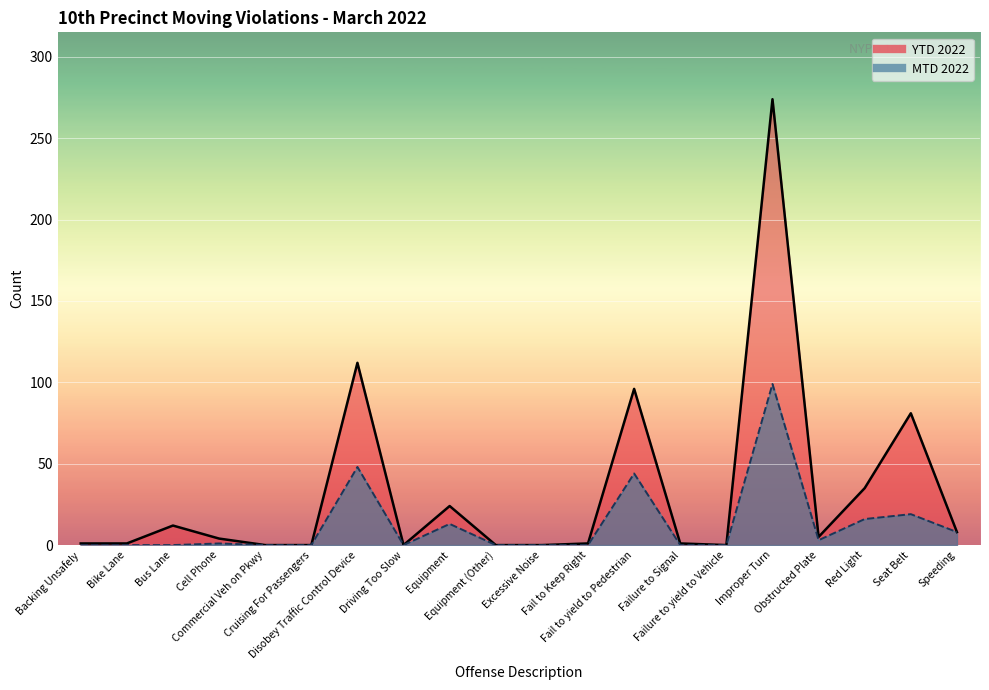

Is the value of YTD 2022 at Failure to Signal greater than the value of MTD 2022 at Cruising For Passengers?

Yes